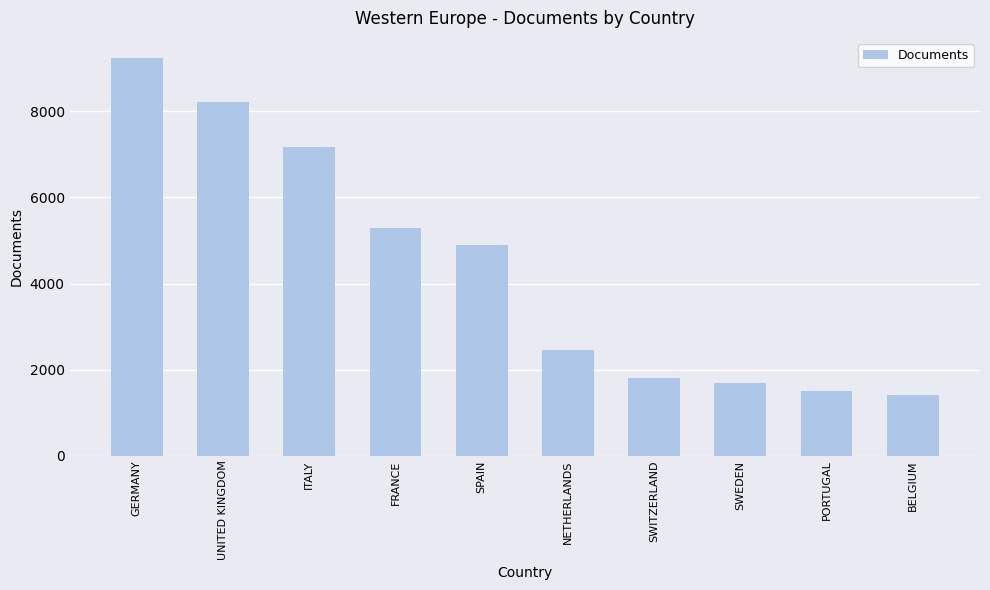

List the labels in order of value, largest first.

GERMANY, UNITED KINGDOM, ITALY, FRANCE, SPAIN, NETHERLANDS, SWITZERLAND, SWEDEN, PORTUGAL, BELGIUM